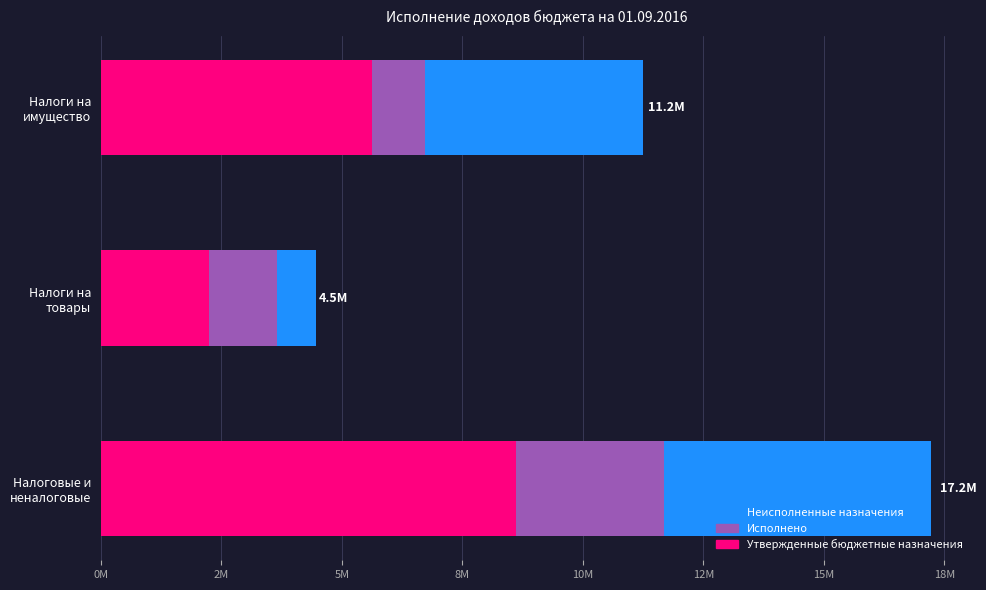

What are all the series names shown in the legend?

Неисполненные назначения, Исполнено, Утвержденные бюджетные назначения